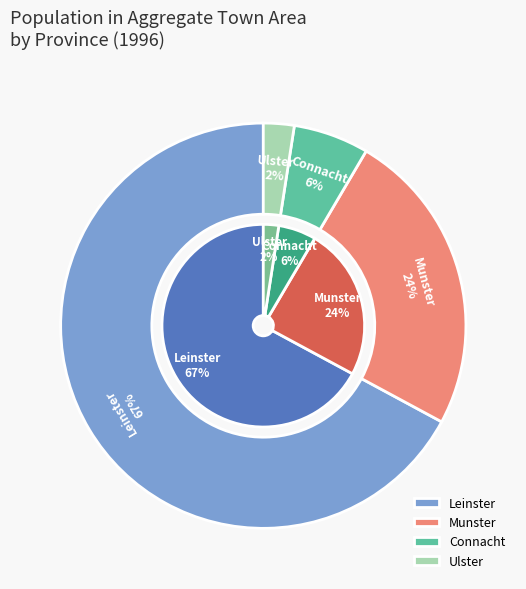

What is the largest slice in the pie chart?

Leinster